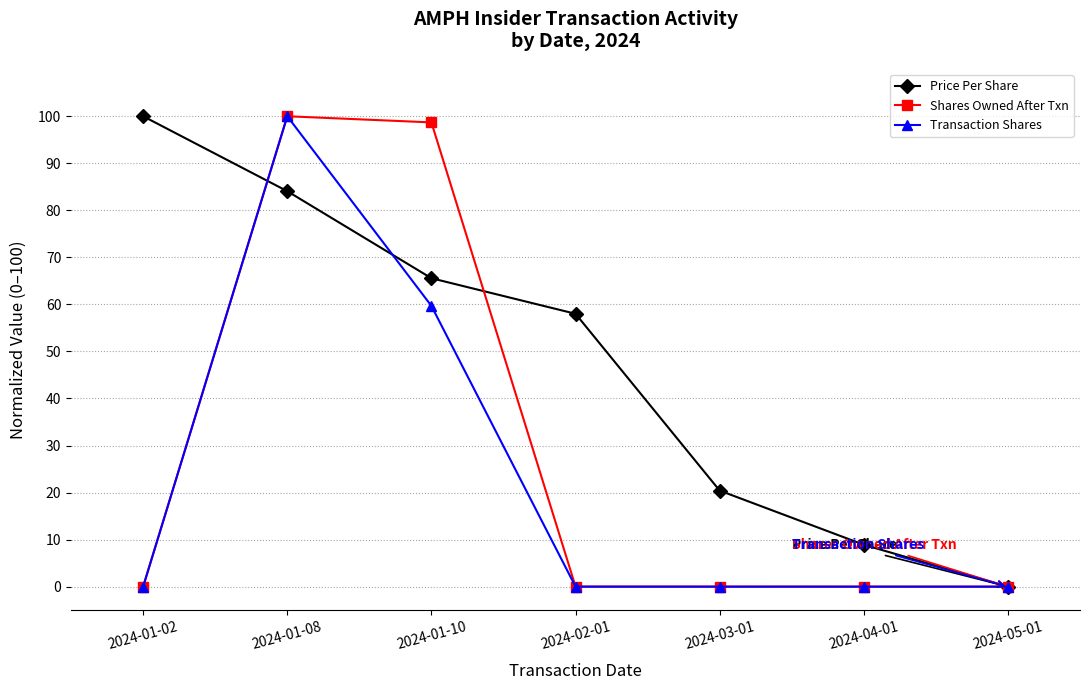

List the series in order of their overall mean, lowest first.

Transaction Shares, Shares Owned After Txn, Price Per Share